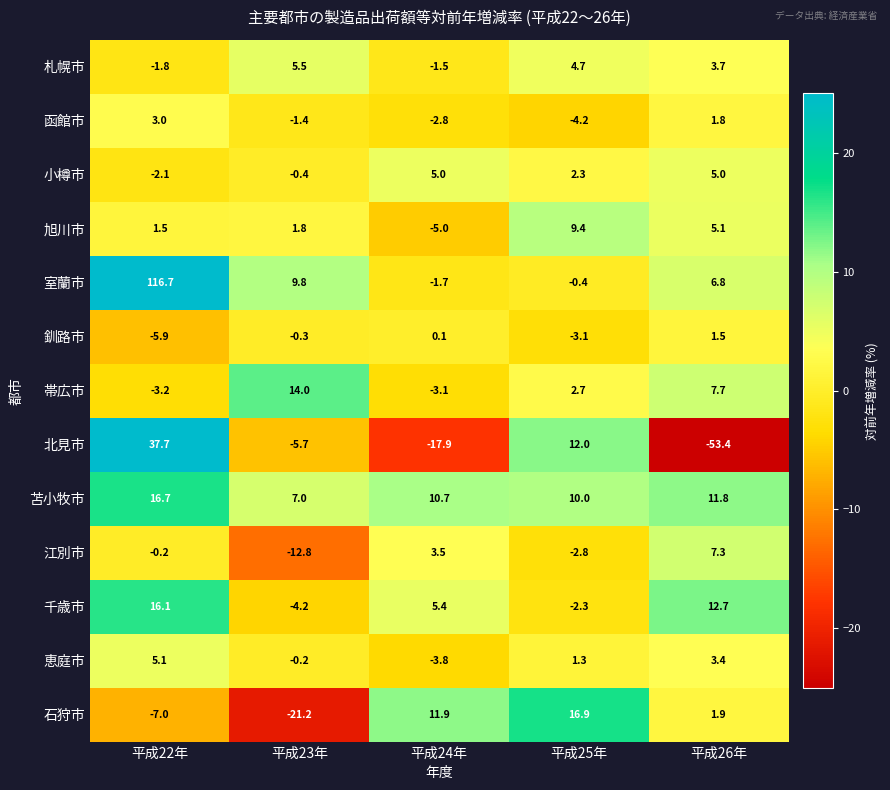

Which series changed the most between 平成23年 and 平成24年?

石狩市